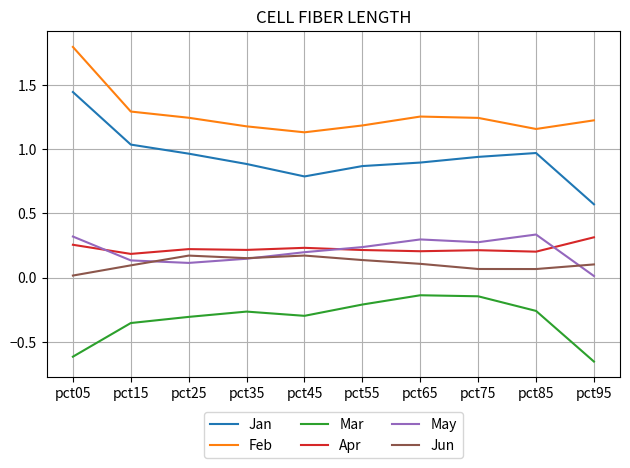

The value of Mar at pct25 is -0.3. True or false?

True